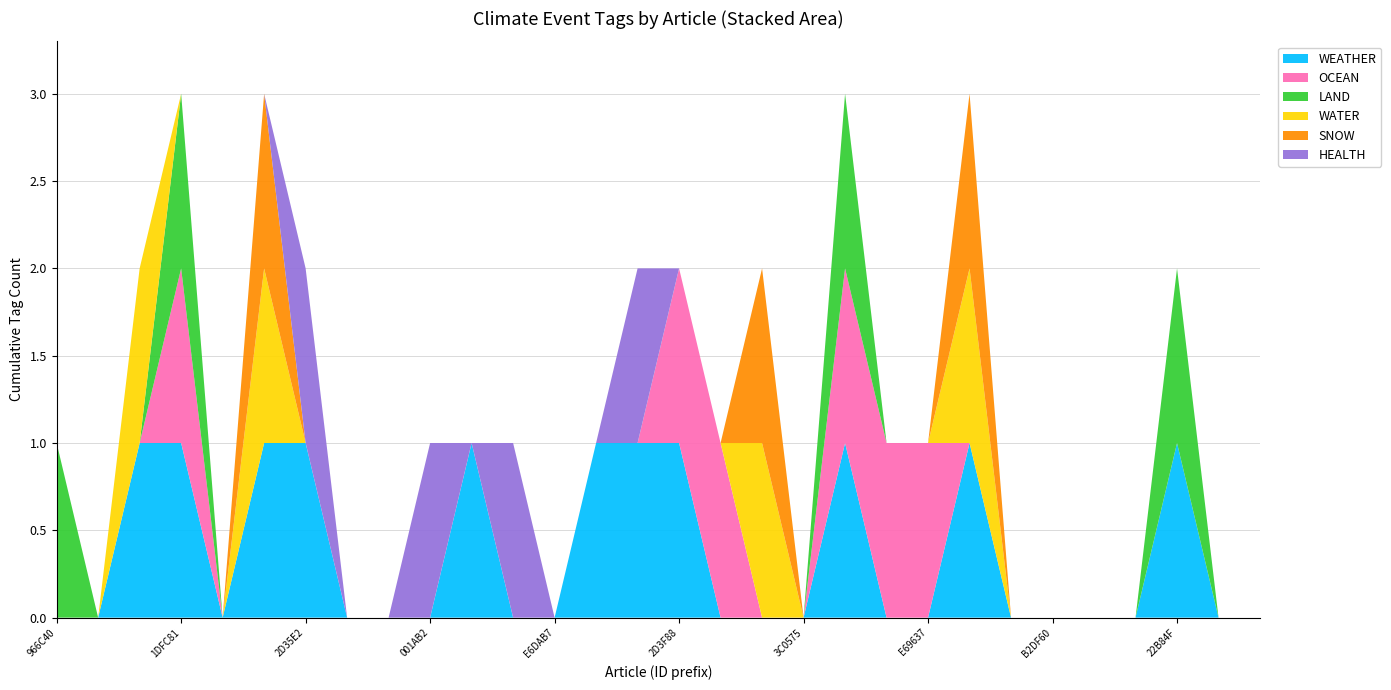

Reading left to right, what are all the values shown in this chart?

WEATHER: 0	0	1	1	0	1	1	0	0	0	1	0	0	1	1	1	0	0	0	1	0	0	1	0	0	0	0	1	0	0
OCEAN: 0	0	0	1	0	0	0	0	0	0	0	0	0	0	0	1	1	0	0	1	1	1	0	0	0	0	0	0	0	0
LAND: 1	0	0	1	0	0	0	0	0	0	0	0	0	0	0	0	0	0	0	1	0	0	0	0	0	0	0	1	0	0
WATER: 0	0	1	0	0	1	0	0	0	0	0	0	0	0	0	0	0	1	0	0	0	0	1	0	0	0	0	0	0	0
SNOW: 0	0	0	0	0	1	0	0	0	0	0	0	0	0	0	0	0	1	0	0	0	0	1	0	0	0	0	0	0	0
HEALTH: 0	0	0	0	0	0	1	0	0	1	0	1	0	0	1	0	0	0	0	0	0	0	0	0	0	0	0	0	0	0